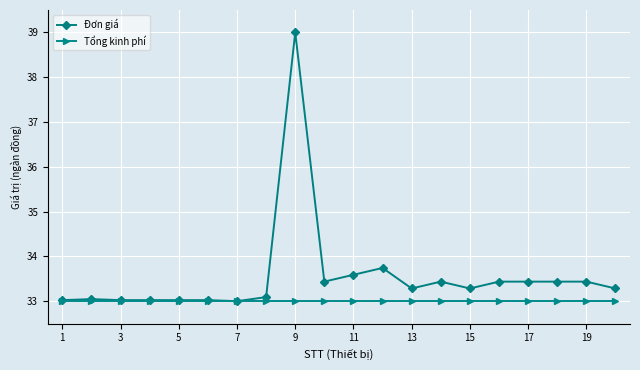

What is the smallest value displayed?

33.0